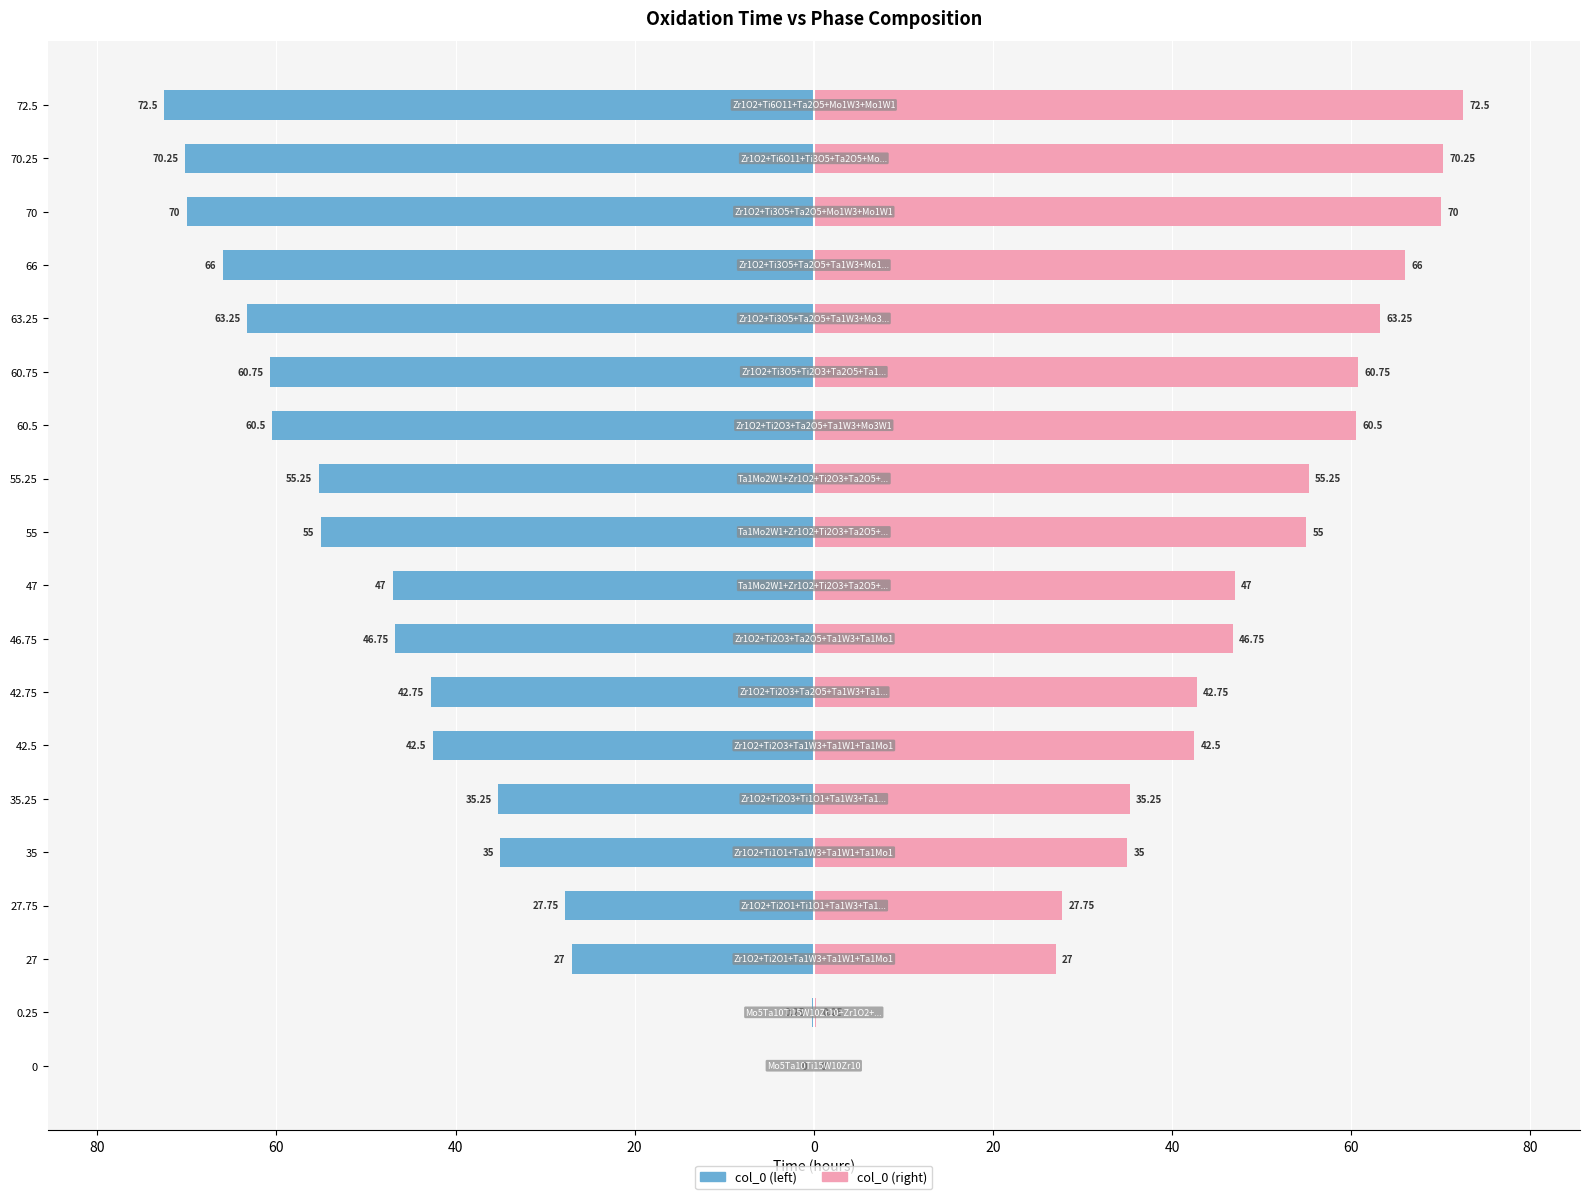

Is it true that col_0 (left) equals -63.2 at 63.25?

True